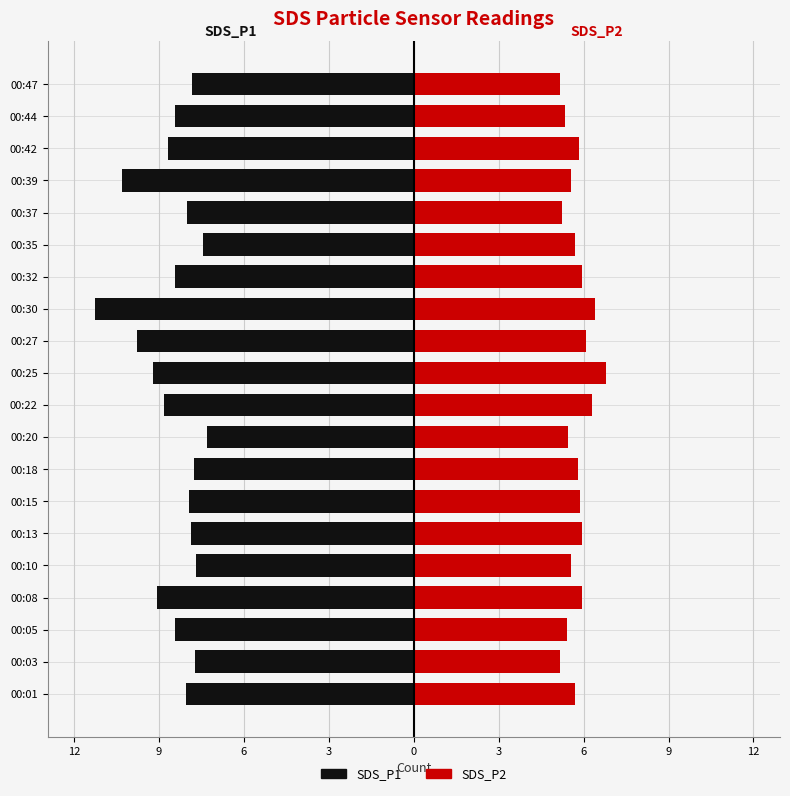

Is it true that SDS_P1 equals -4.1 at 00:15?

False